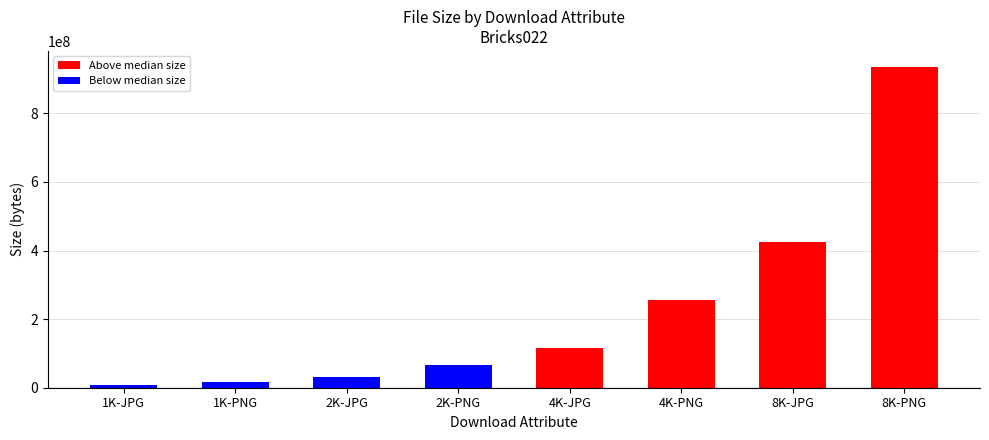

Reading left to right, extract all data points from this chart.

8624498	17233625	31035571	66098326	115595325	256419259	424913341	935055001